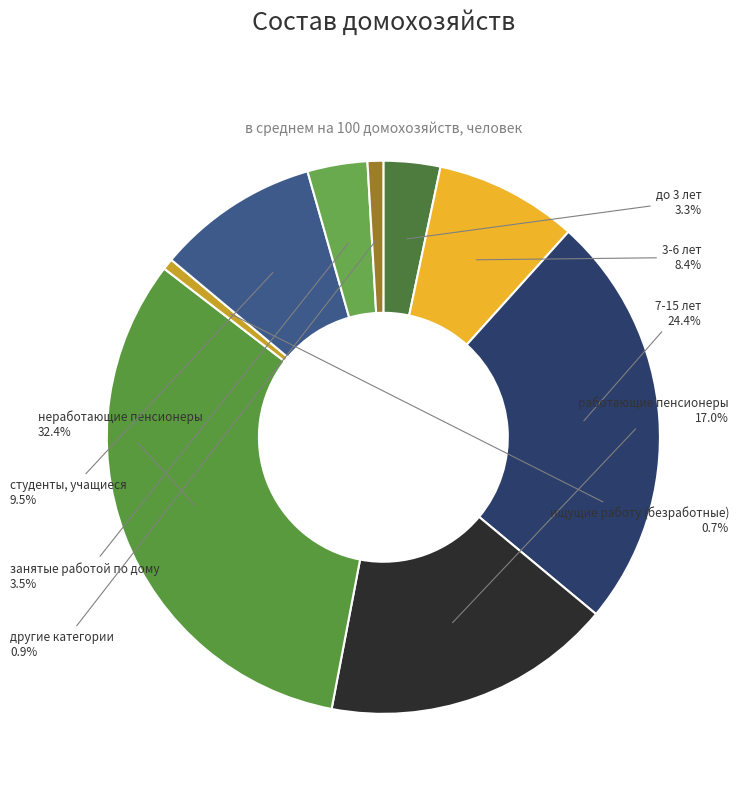

Count the number of slices in the pie.

9